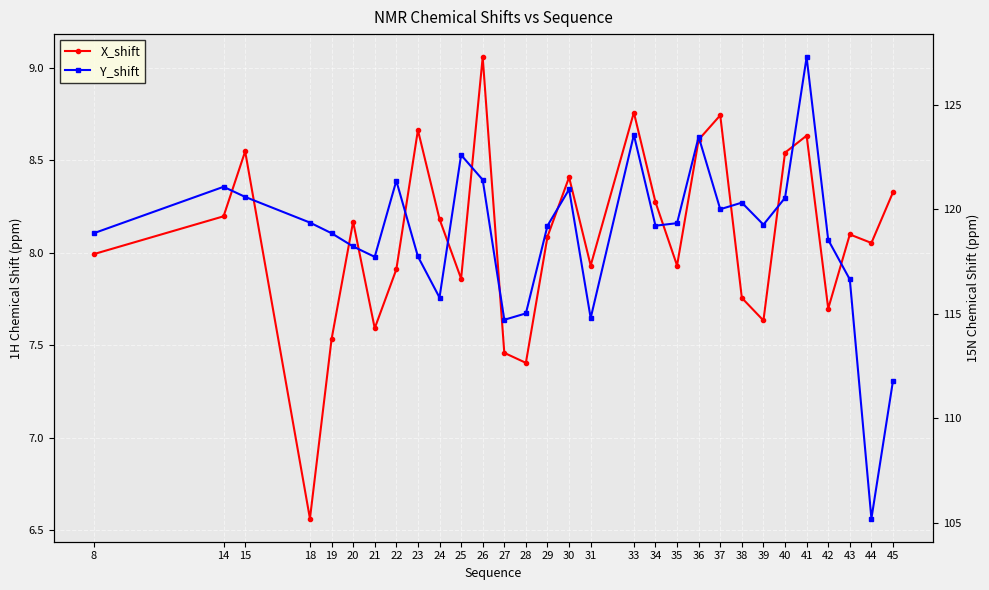

Between 40 and 43, which is larger?

40